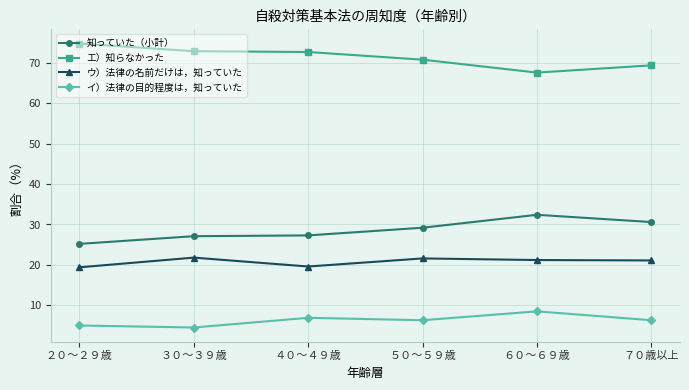

What is the spread (max minus min) of values at ３０～３９歳?

68.4